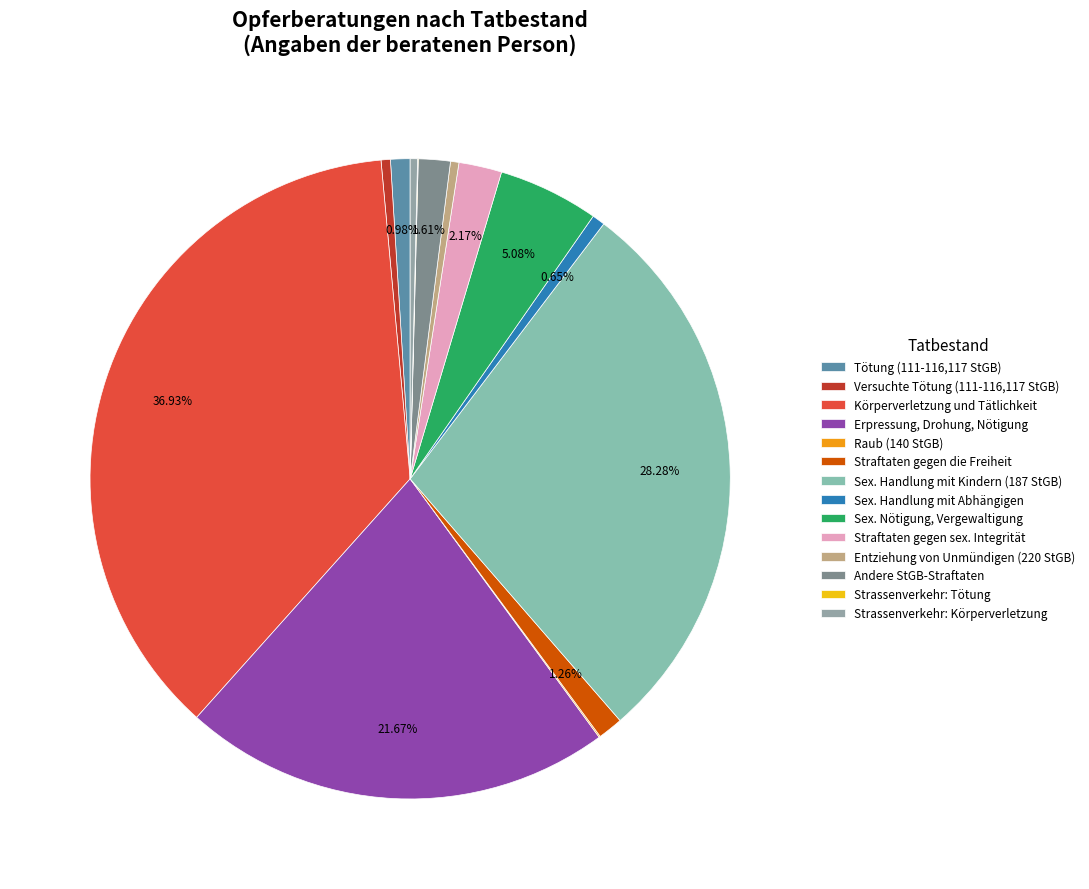

Between Straftaten gegen die Freiheit and Sex. Handlung mit Abhängigen, which is larger?

Straftaten gegen die Freiheit